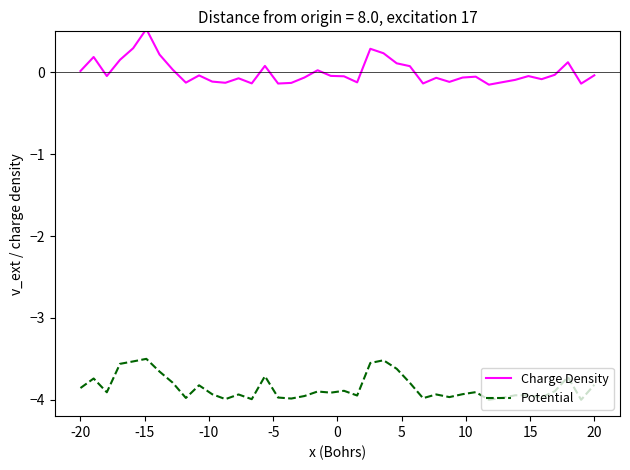

What is the difference between the maximum and minimum values in the Charge Density series?

0.7